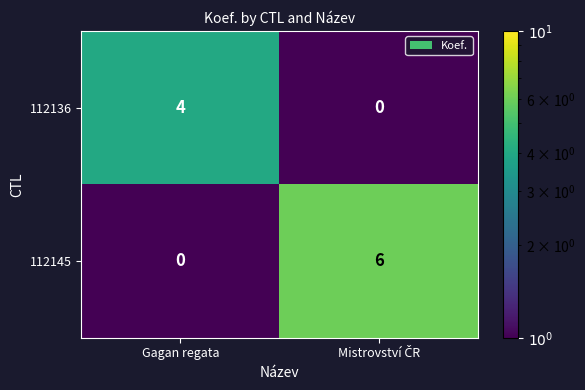

Which series has the largest total across all categories?

112145